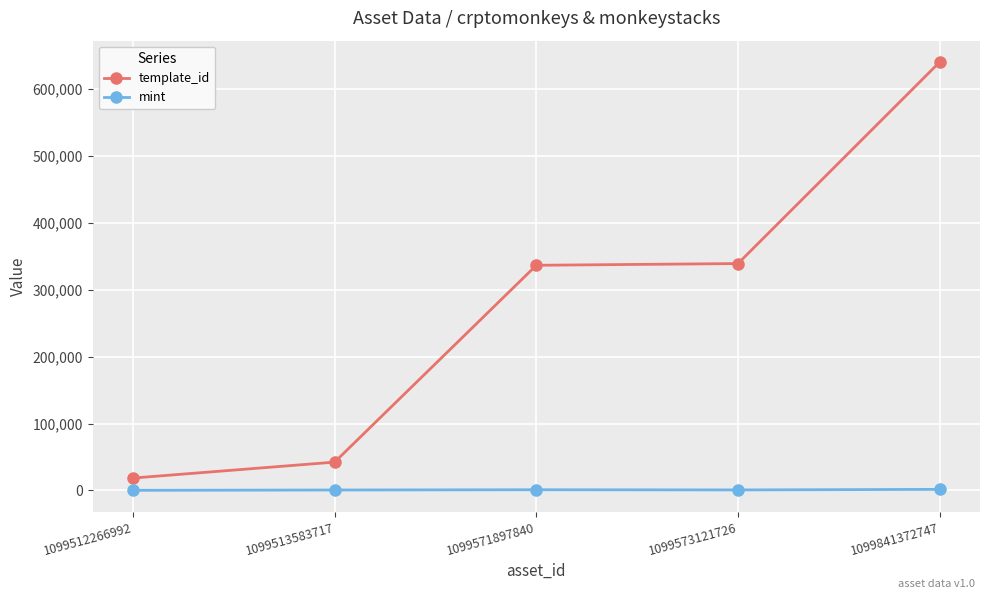

At which label is template_id closest to 329502?

1099571897840